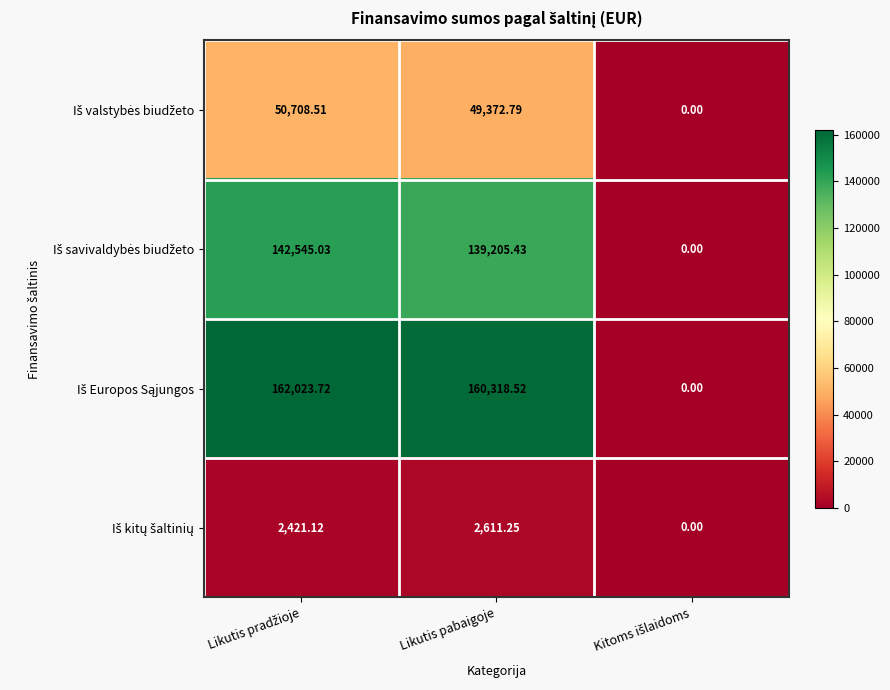

At Likutis pabaigoje, list the series in order from smallest to largest.

Iš kitų šaltinių, Iš valstybės biudžeto, Iš savivaldybės biudžeto, Iš Europos Sąjungos